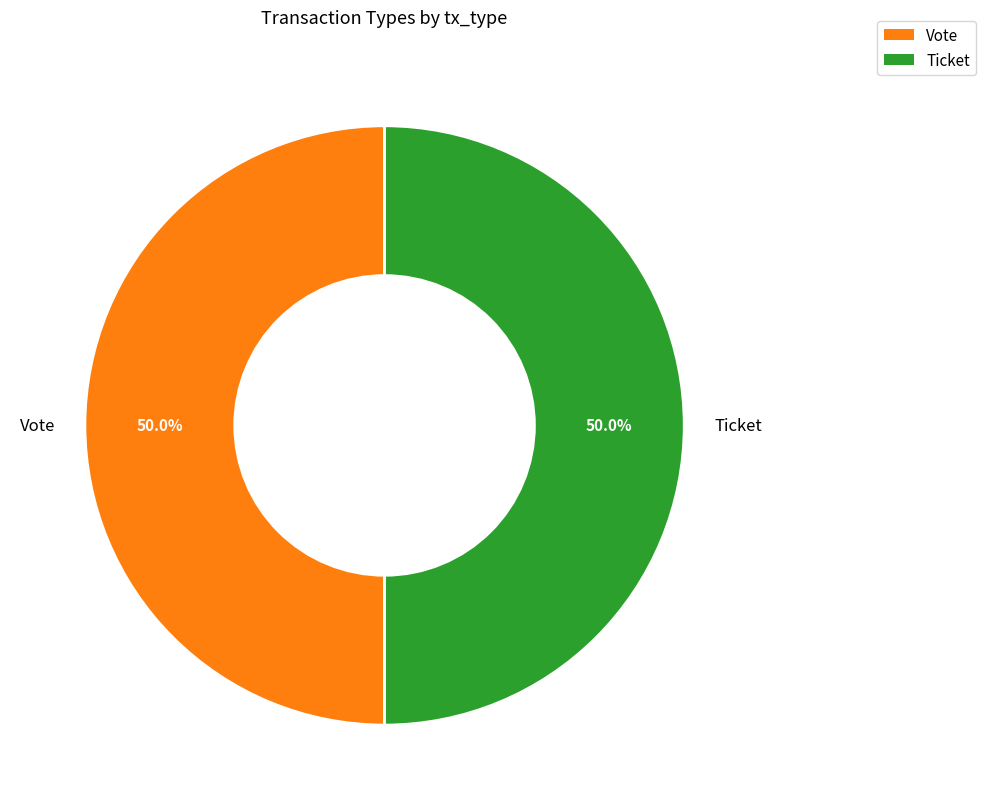

How many segments does this pie chart have?

2